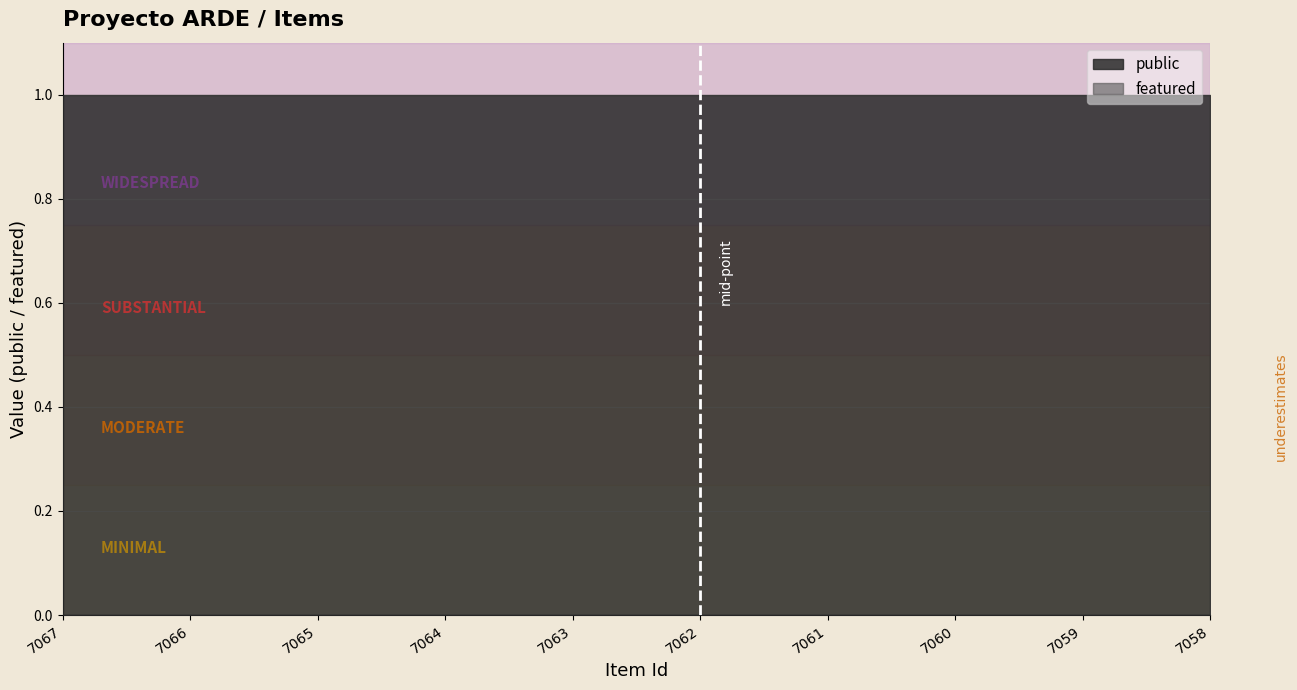

Reading left to right, list all the values displayed in this chart.

public: 1	1	1	1	1	1	1	1	1	1
featured: 0	0	0	0	0	0	0	0	0	0